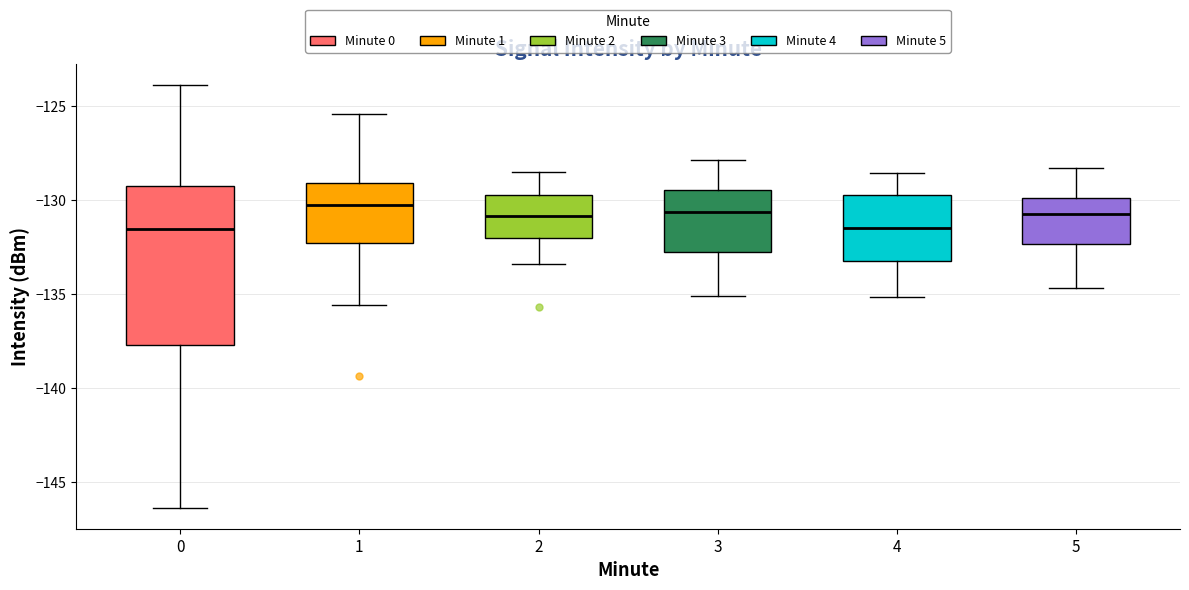

Where is the upper edge of the box at x = 4 on the y-axis? The values are not printed on the chart, so give them approximately, as read against the axis.

-129.5